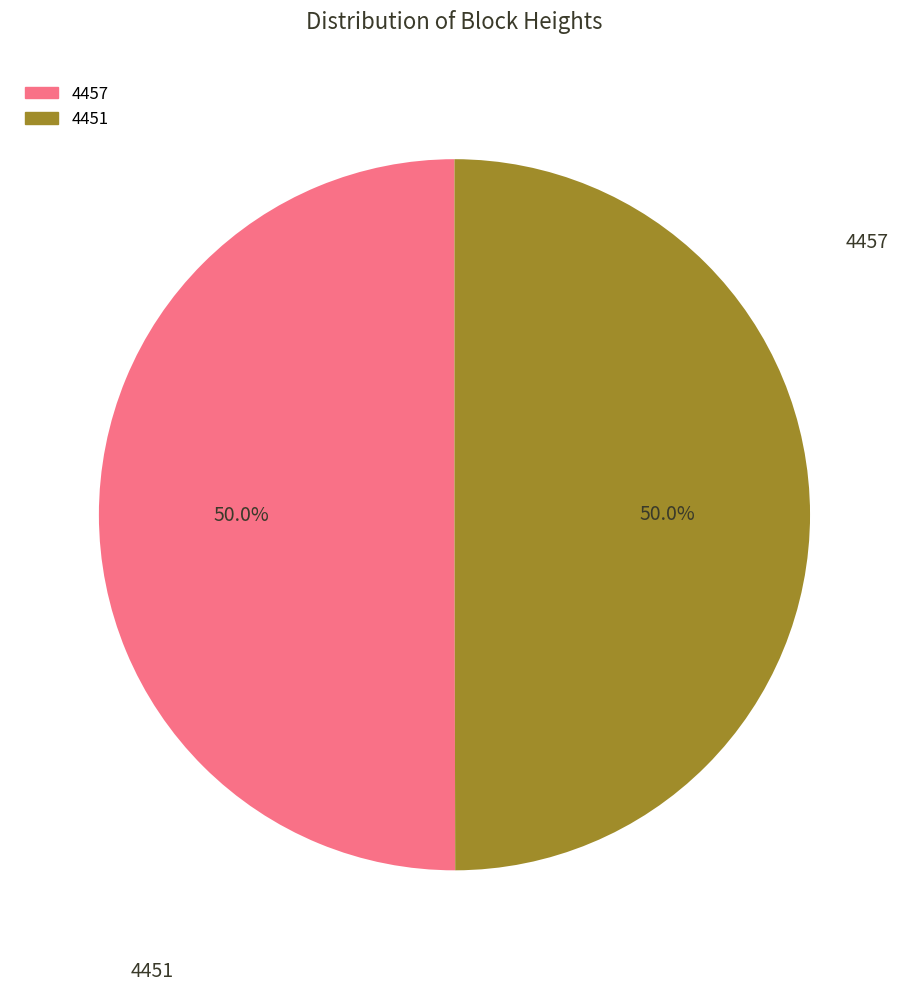

What is the ratio of the value at 4457 to the value at 4451?

1.0